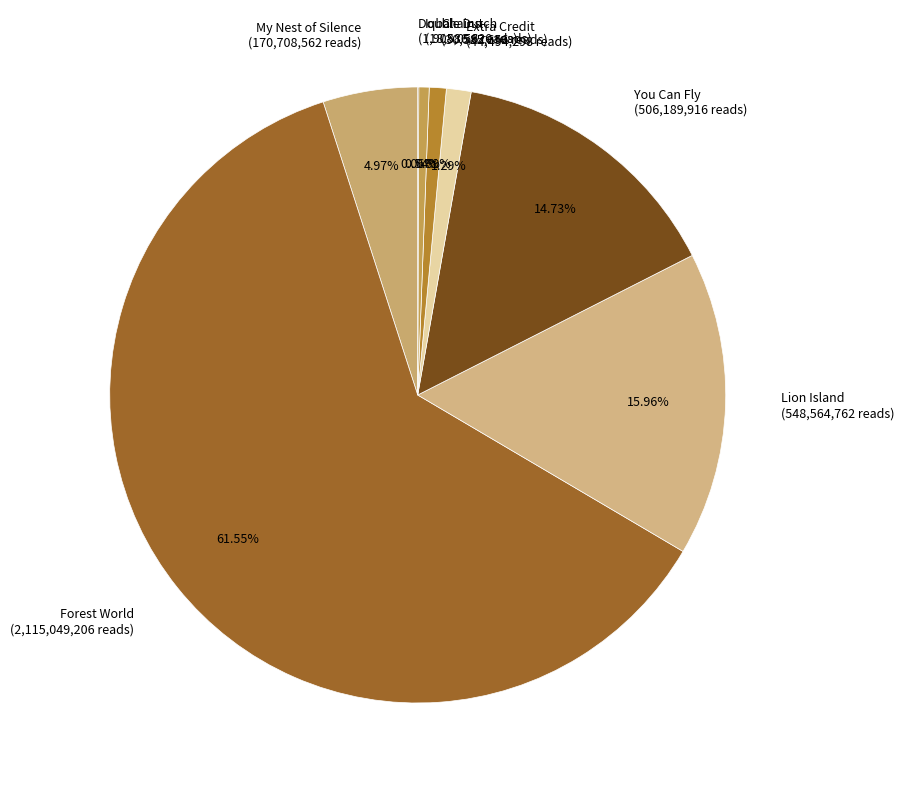

Which has a higher value, Extra Credit (44,494,298 reads) or My Nest of Silence (170,708,562 reads)?

My Nest of Silence (170,708,562 reads)